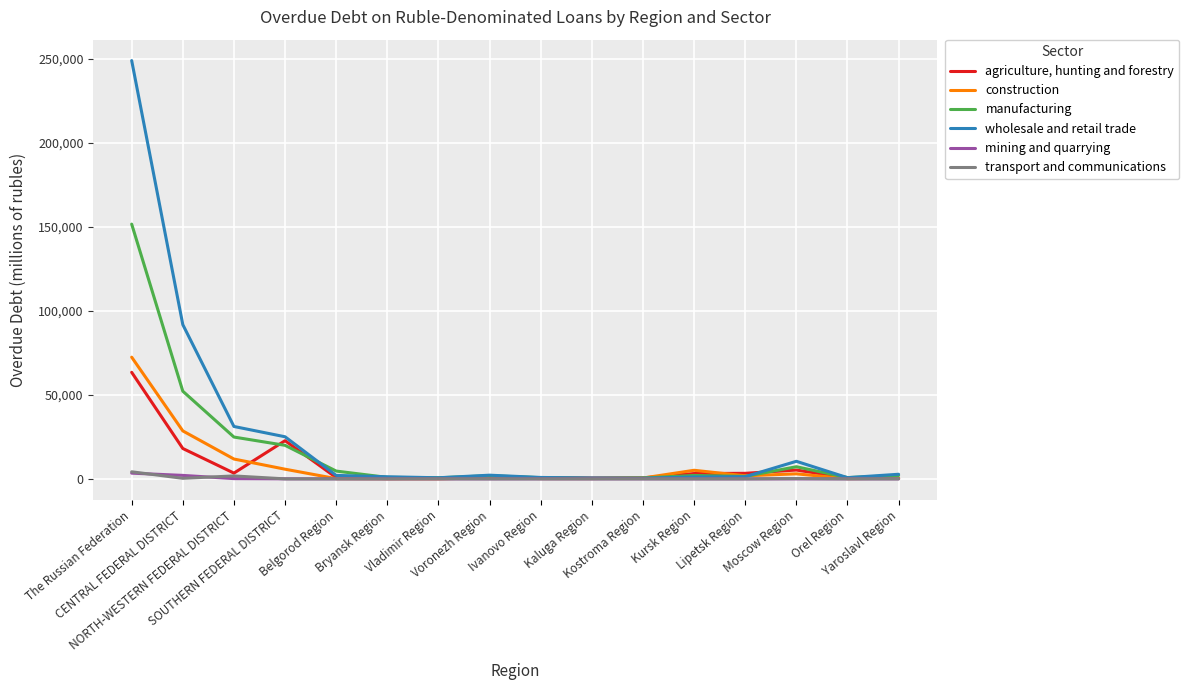

What is the difference between the maximum and second lowest values in the wholesale and retail trade series?

248264